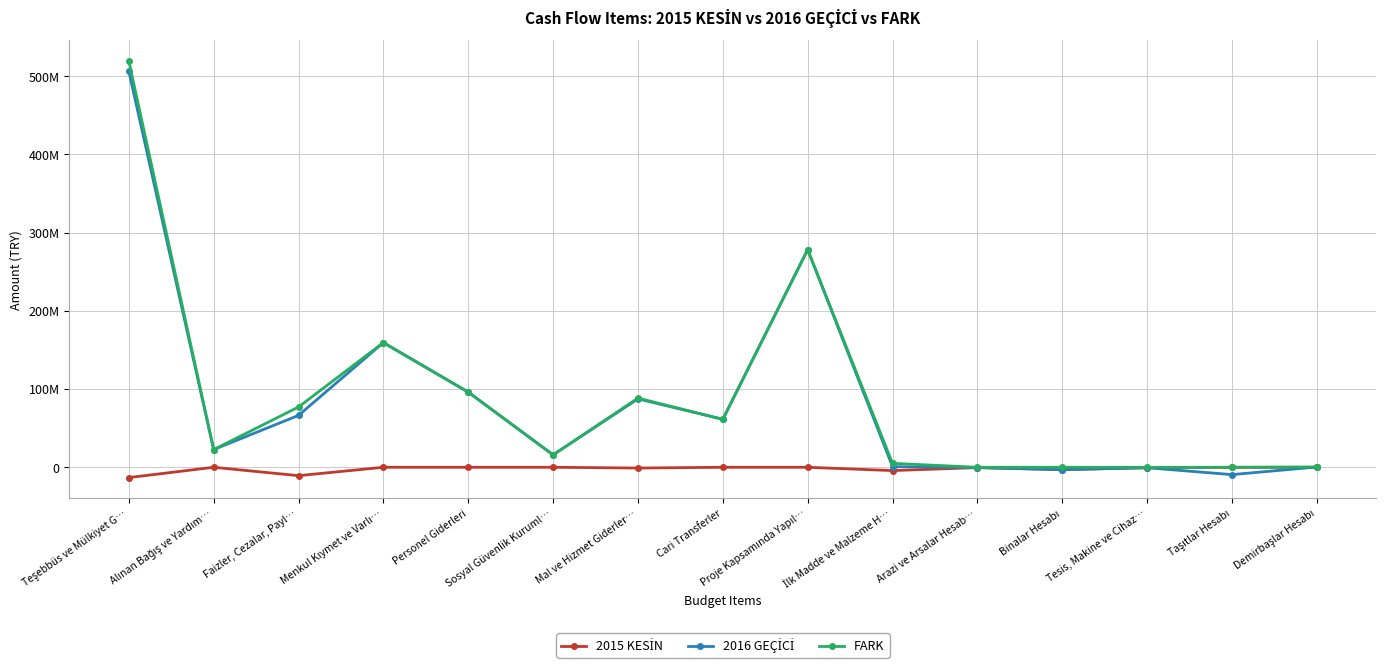

How many interior local valleys does the 2016 GEÇİCİ series have?

5